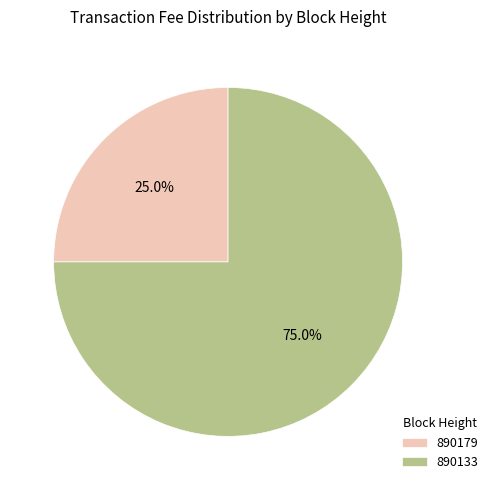

What is the smallest slice in the pie chart?

890179